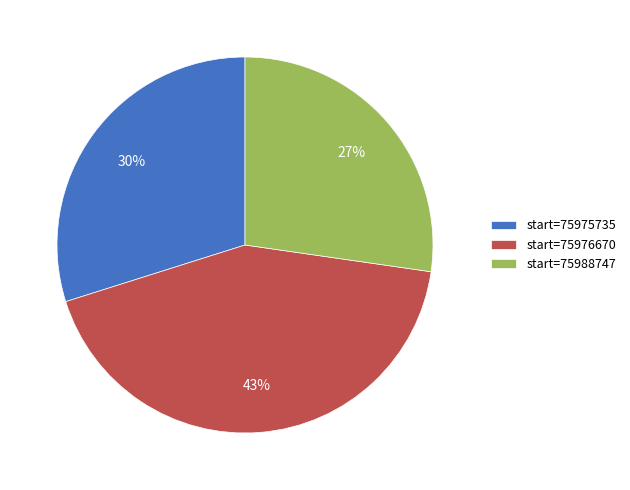

Combined, do start=75976670 and start=75988747 account for over 50%?

Yes